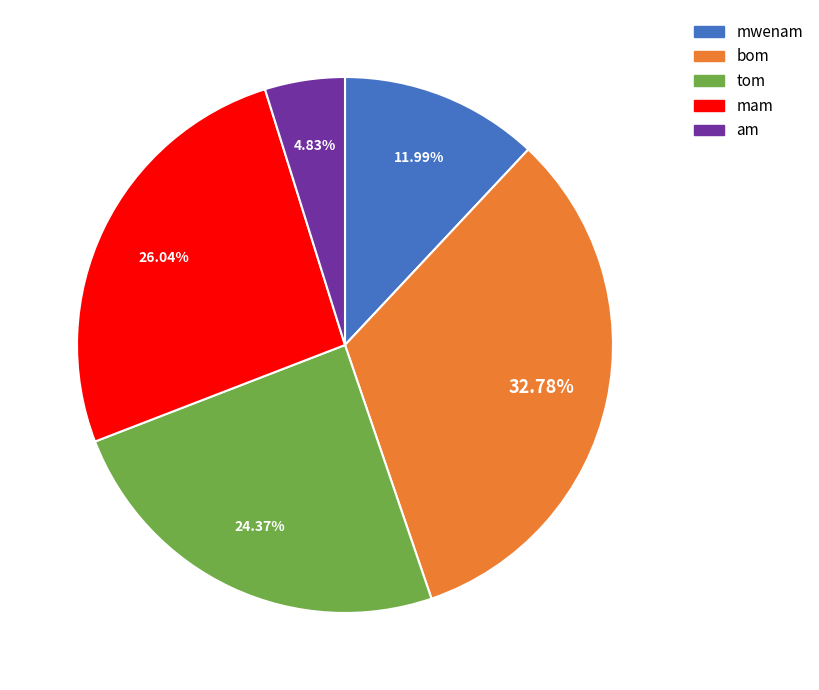

Does mam account for over 50% of the chart?

No